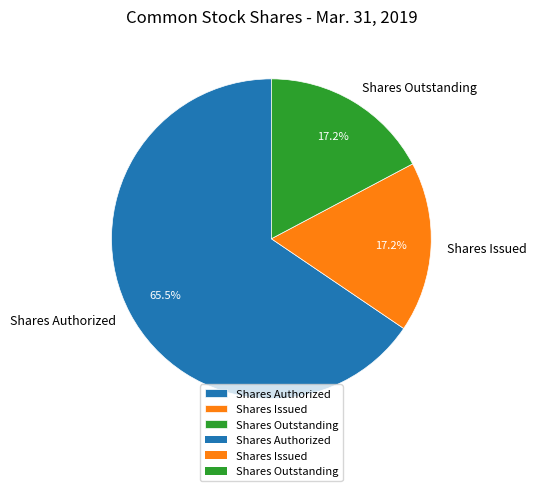

Approximately how many times larger is the value at Shares Authorized compared to Shares Issued?

3.8